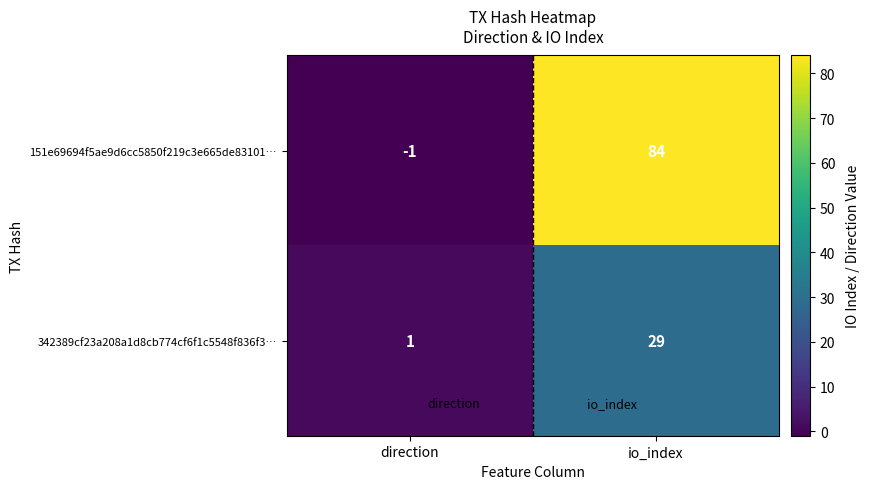

How many data points does each series have?

2